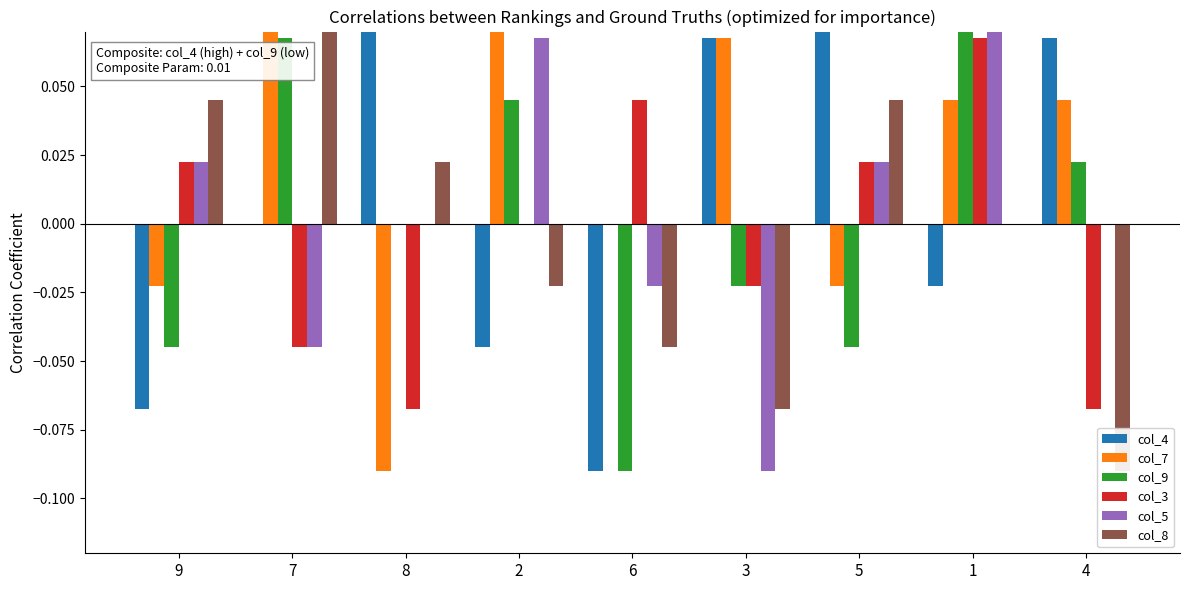

What is the total value across all series at 2?

0.1